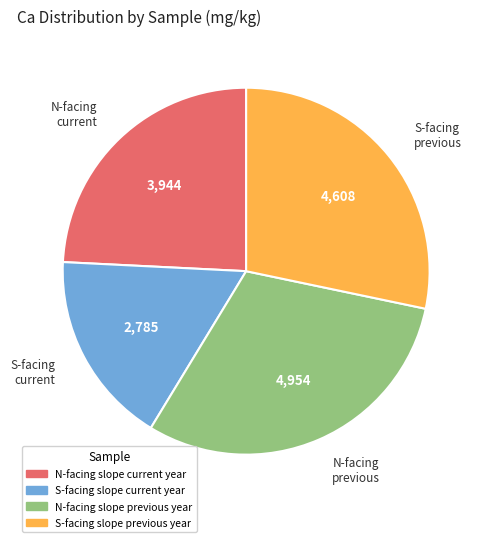

Is there a majority slice in this chart?

No